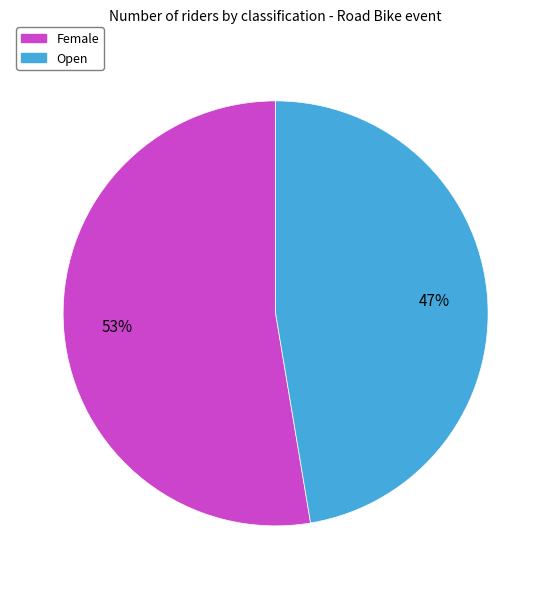

Rank the categories by value from highest to lowest.

Female, Open